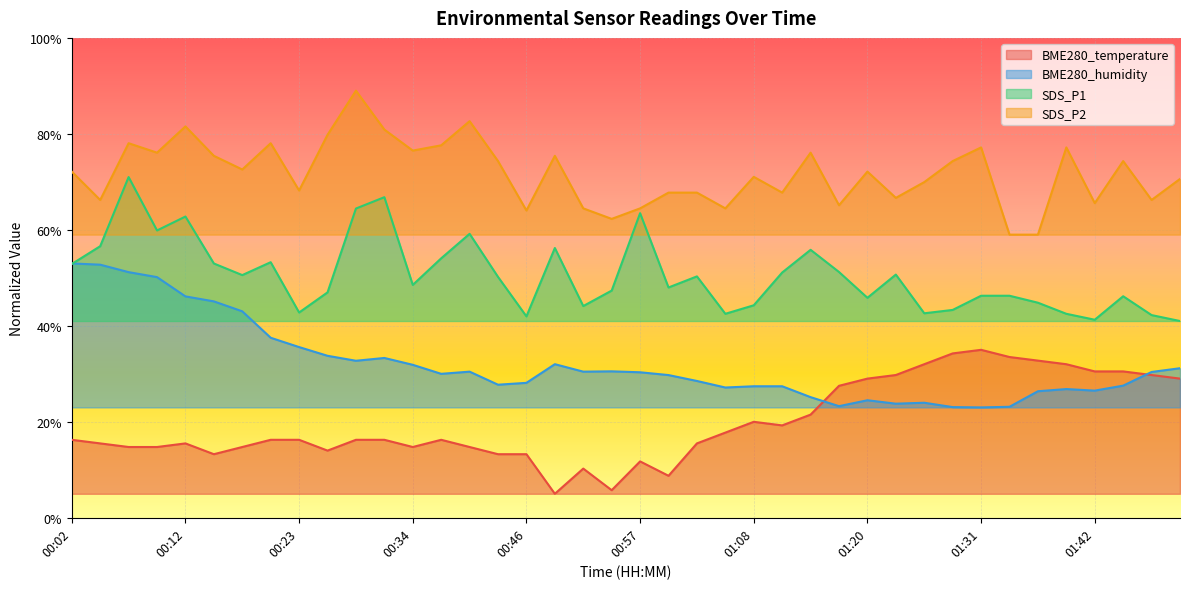

True or false: SDS_P1 and SDS_P2 intersect in this chart.

False